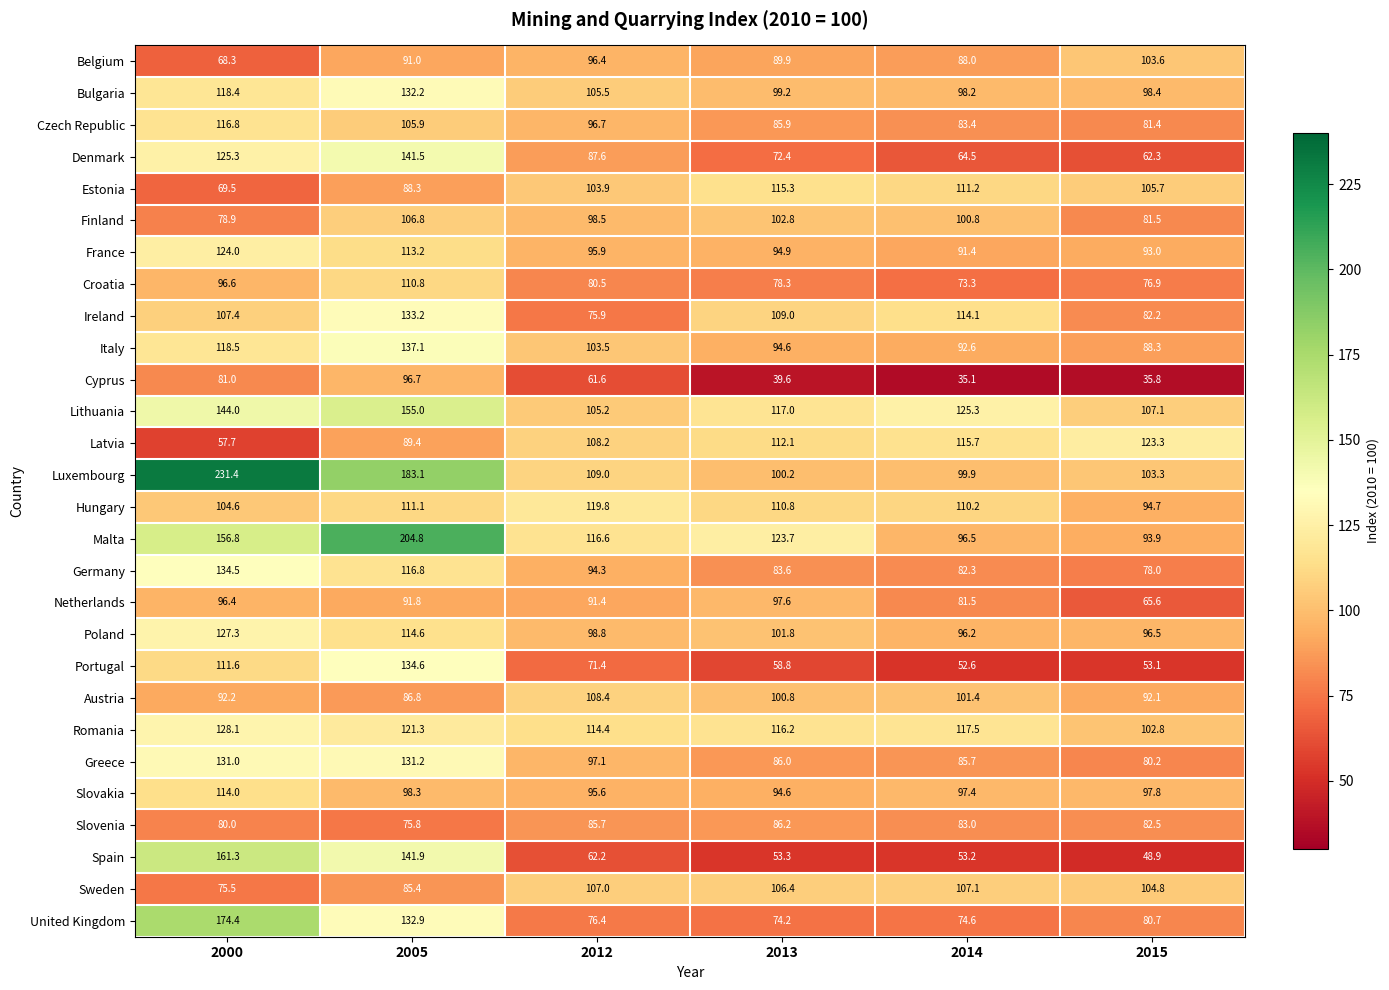

Which series changed the most between 2000 and 2012?

Luxembourg